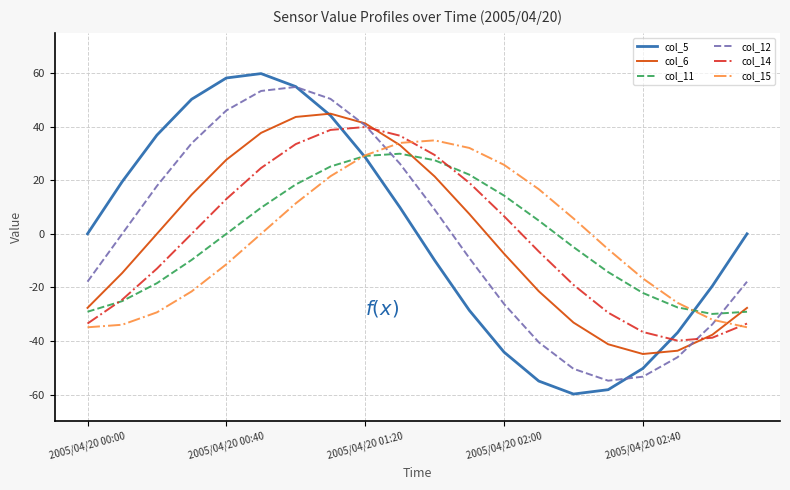

Which series has the largest range (max minus min)?

col_5